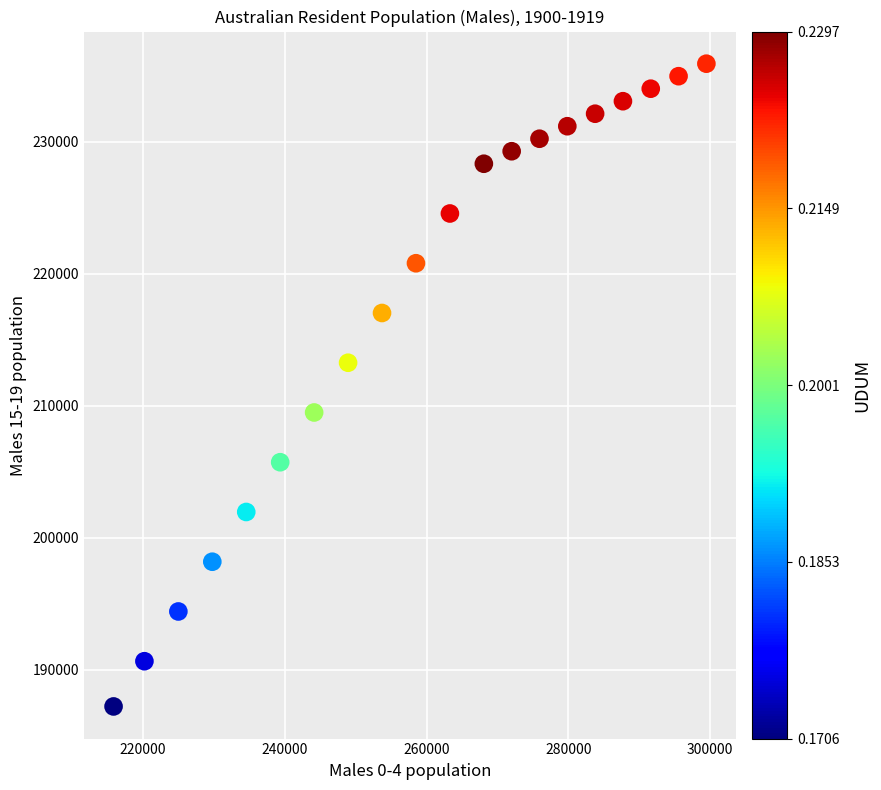

What is the range of Y values (max minus min)?

48674.6